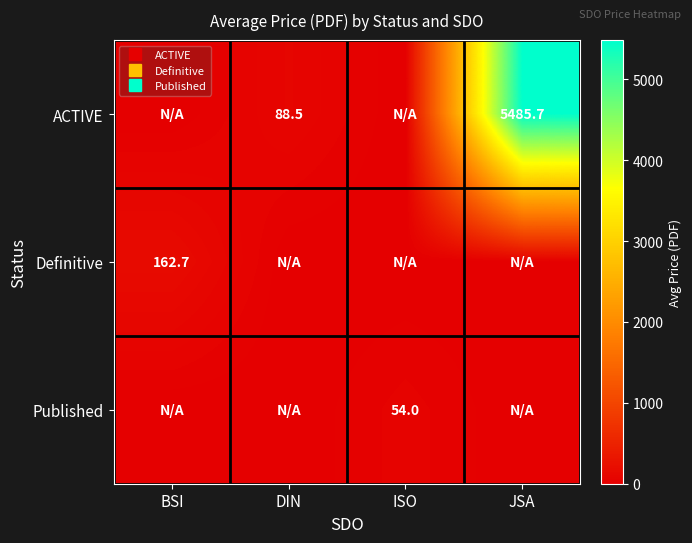

Between DIN and ISO, which series saw the biggest shift?

ACTIVE